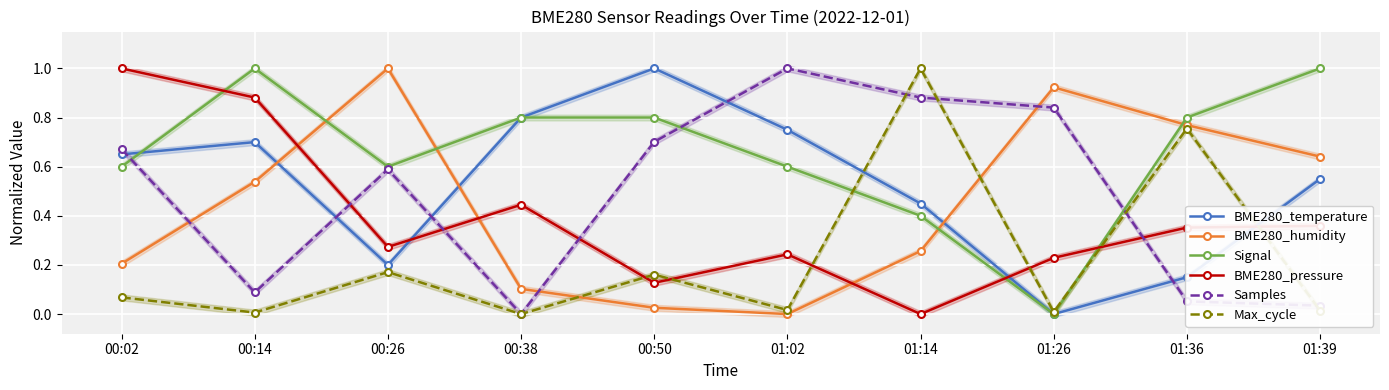

What is the label of the 3rd point from the right?

01:26